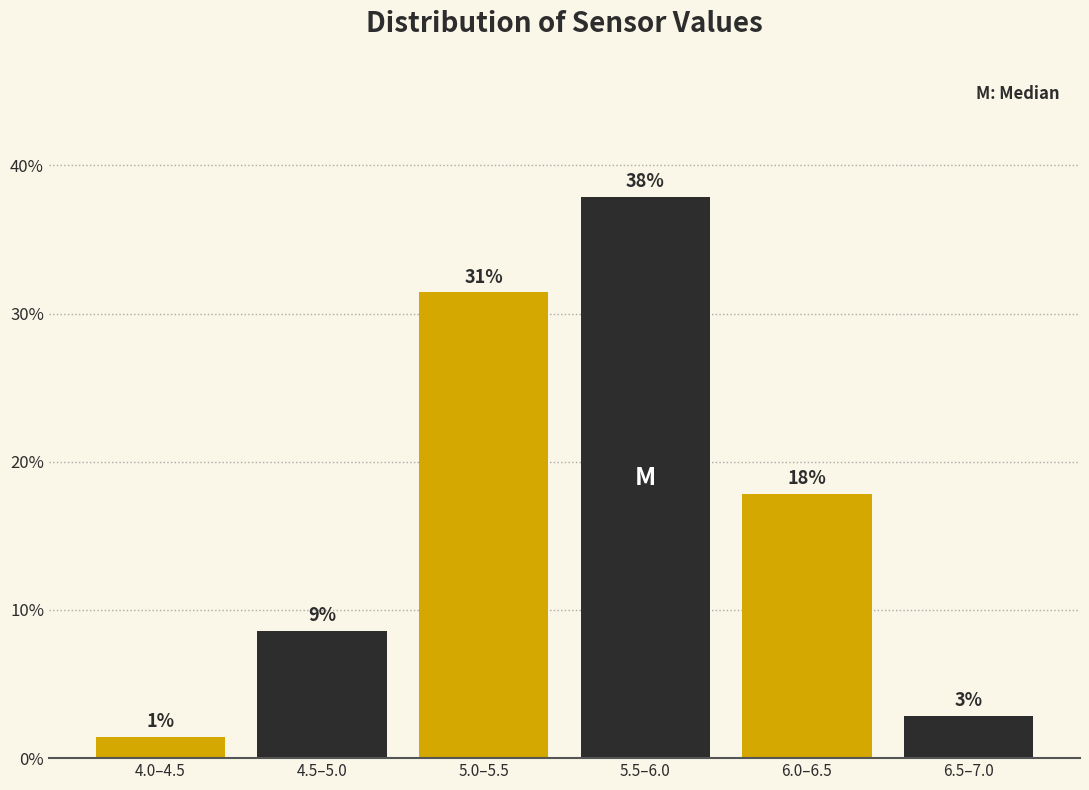

Are the bars horizontal?

No